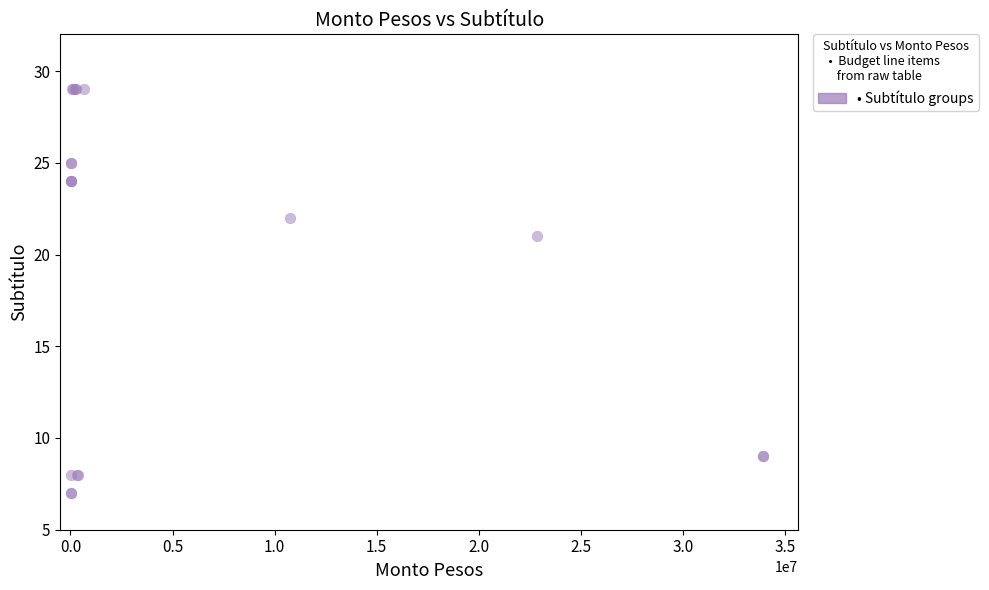

What Y value in the scatter plot is closest to 18?

21